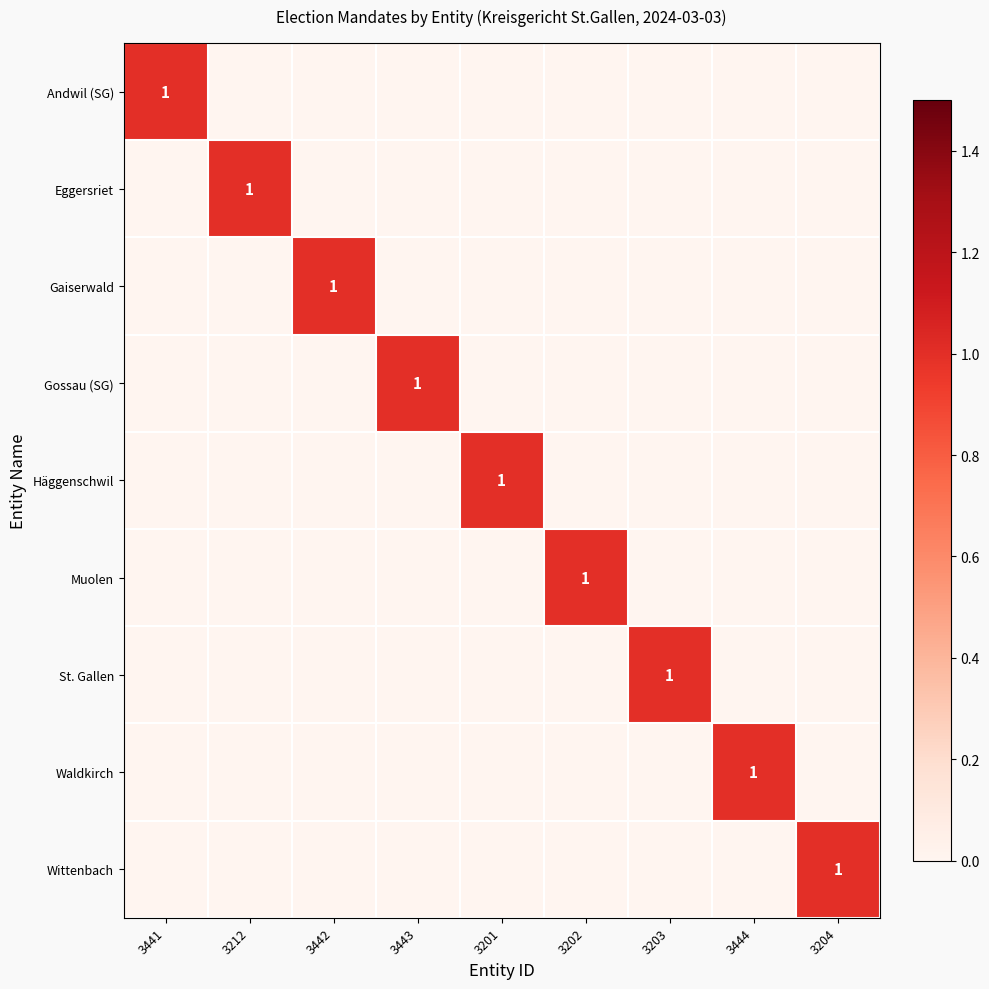

True or false: Andwil (SG) has a value of 2 at 3441.

False